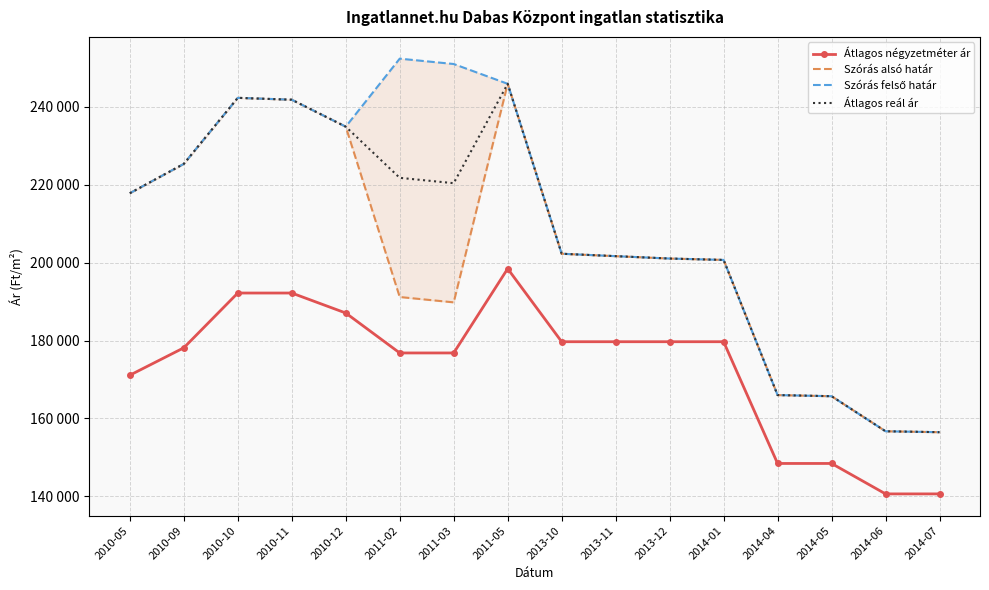

What is the difference between the maximum and second lowest values in the Szórás alsó határ series?

89191